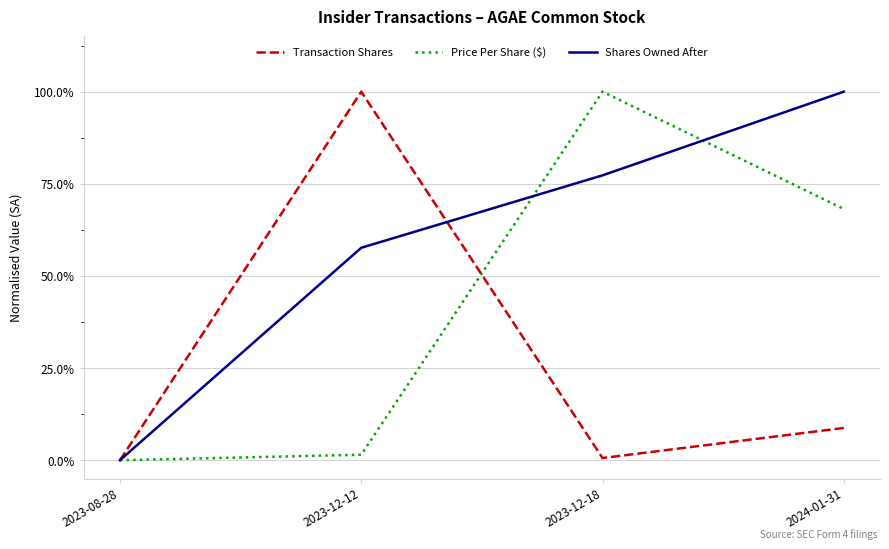

Which series ends up on top after the final intersection of Shares Owned After and Transaction Shares?

Shares Owned After